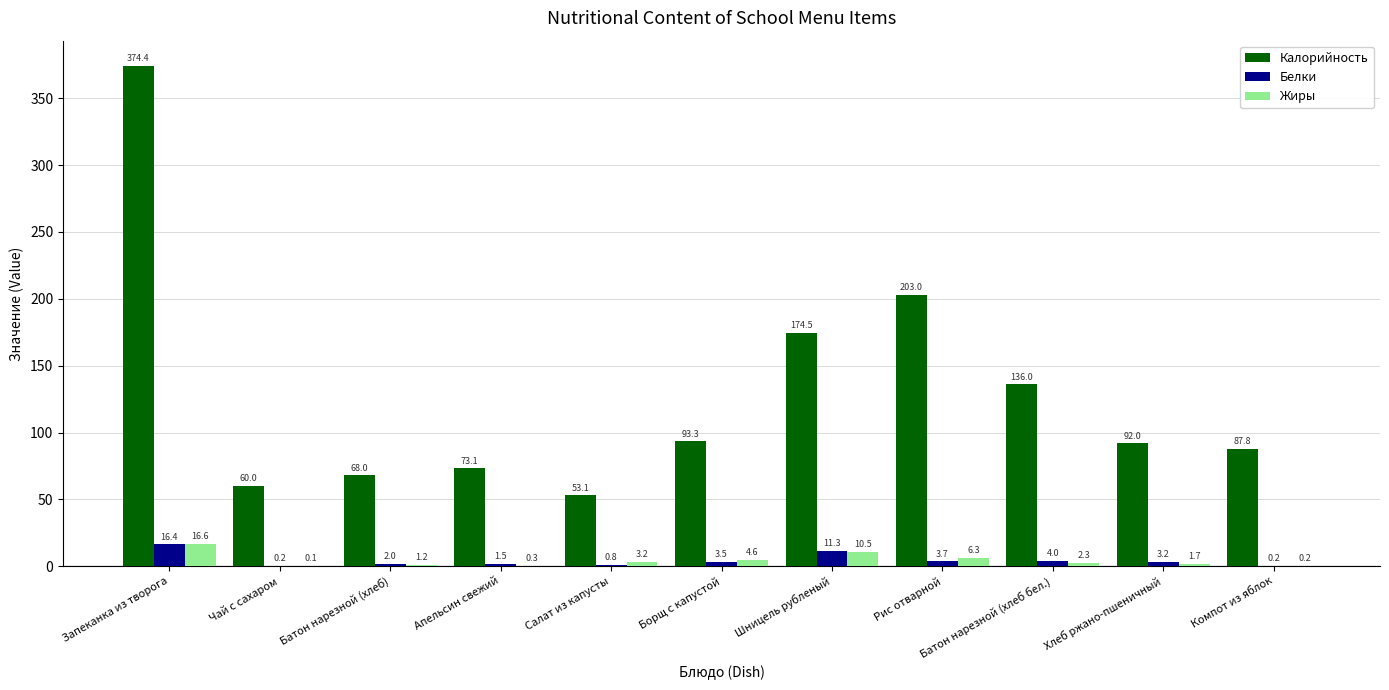

How many data points in Белки are above 3?

6